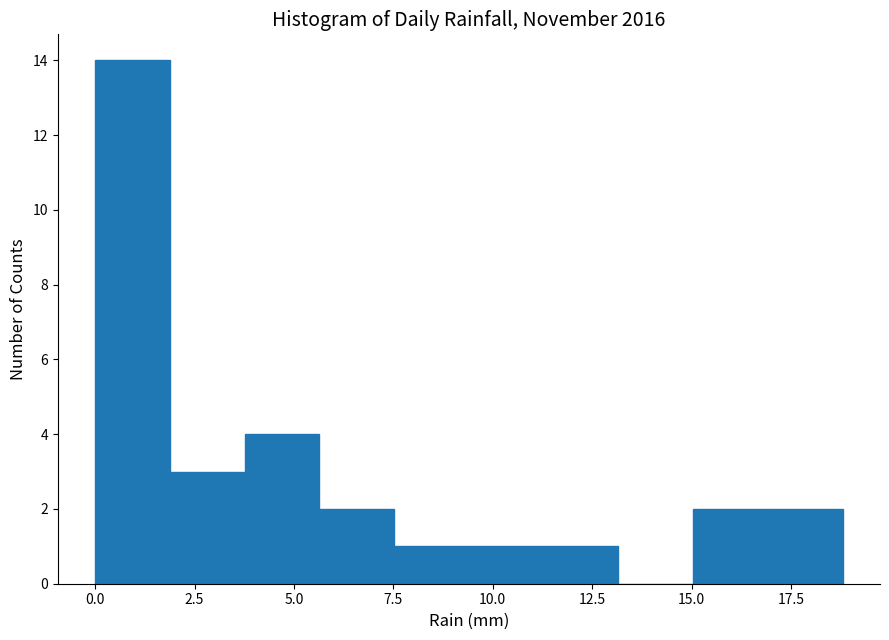

Around what value on the x-axis is the tallest bar? Give the approximate position of its centre, as read against the axis.

1.0